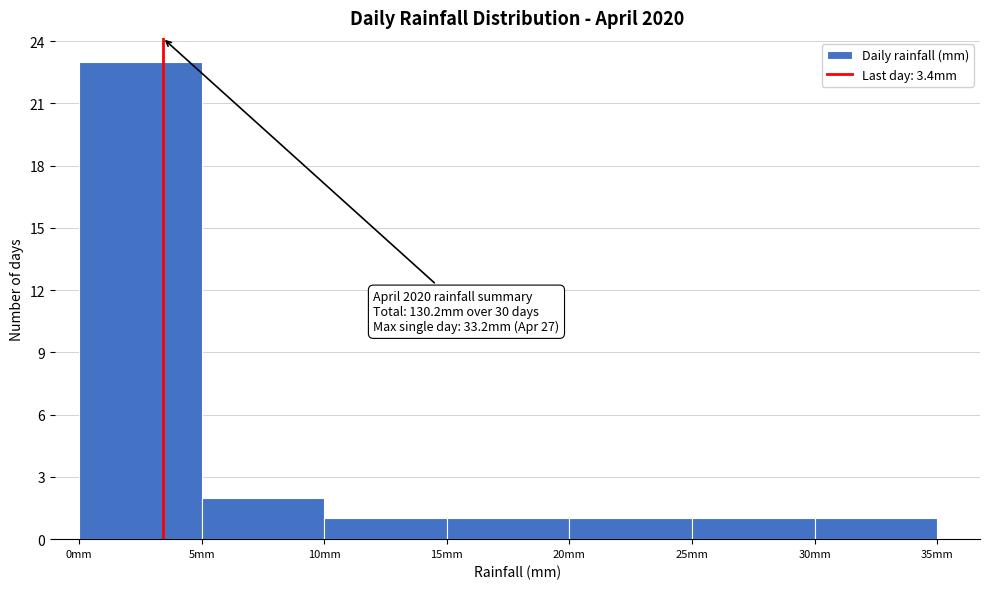

Over which range of the x-axis is the bar tallest?

0 to 5